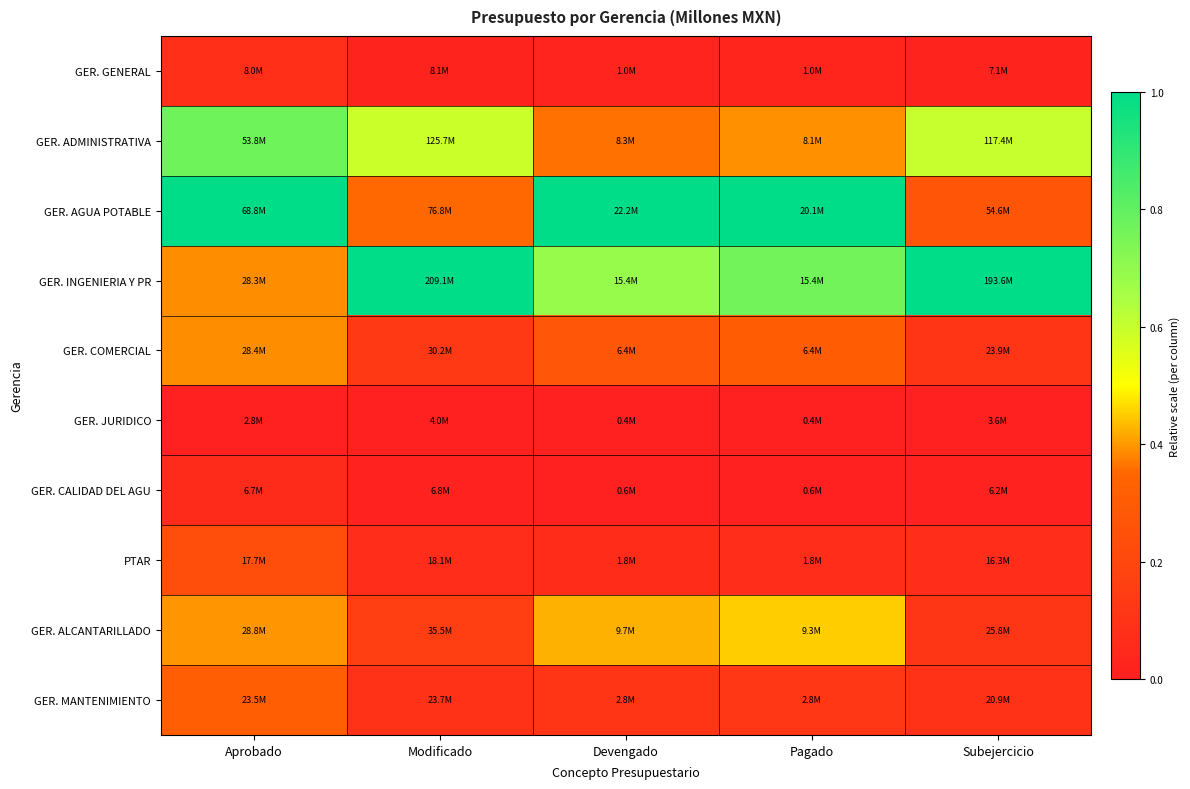

Reading left to right, what are all the values shown in this chart?

GER. GENERAL: Aprobado=0.1	Modificado=0.0	Devengado=0.0	Pagado=0.0	Subejercicio=0.0
GER. ADMINISTRATIVA: Aprobado=0.8	Modificado=0.6	Devengado=0.4	Pagado=0.4	Subejercicio=0.6
GER. AGUA POTABLE: Aprobado=1.0	Modificado=0.4	Devengado=1.0	Pagado=1.0	Subejercicio=0.3
GER. INGENIERIA Y PR: Aprobado=0.4	Modificado=1.0	Devengado=0.7	Pagado=0.8	Subejercicio=1.0
GER. COMERCIAL: Aprobado=0.4	Modificado=0.1	Devengado=0.3	Pagado=0.3	Subejercicio=0.1
GER. JURIDICO: Aprobado=0.0	Modificado=0.0	Devengado=0.0	Pagado=0.0	Subejercicio=0.0
GER. CALIDAD DEL AGU: Aprobado=0.1	Modificado=0.0	Devengado=0.0	Pagado=0.0	Subejercicio=0.0
PTAR: Aprobado=0.2	Modificado=0.1	Devengado=0.1	Pagado=0.1	Subejercicio=0.1
GER. ALCANTARILLADO: Aprobado=0.4	Modificado=0.2	Devengado=0.4	Pagado=0.5	Subejercicio=0.1
GER. MANTENIMIENTO: Aprobado=0.3	Modificado=0.1	Devengado=0.1	Pagado=0.1	Subejercicio=0.1